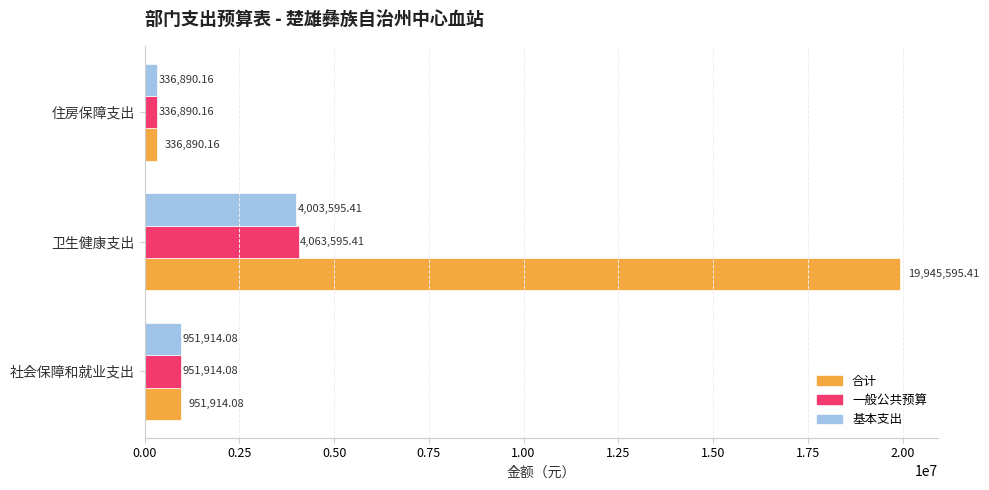

Which series has the largest total across all categories?

合计